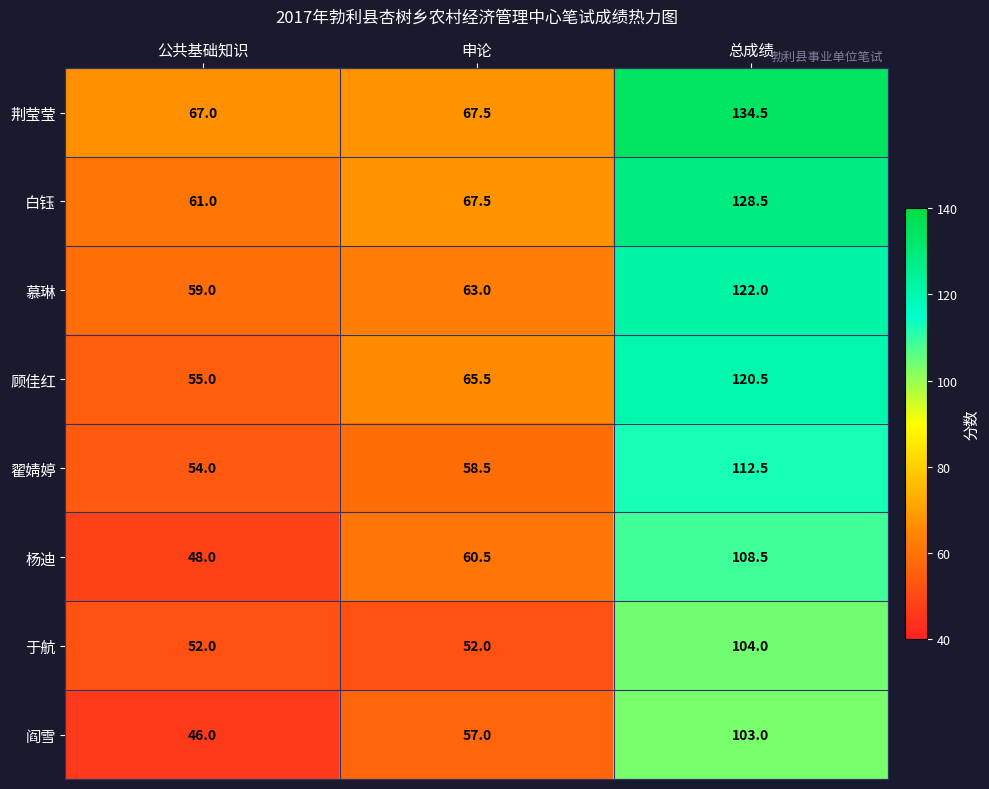

List the series in order of their peak value, lowest first.

阎雪, 于航, 杨迪, 翟婧婷, 顾佳红, 慕琳, 白钰, 荆莹莹